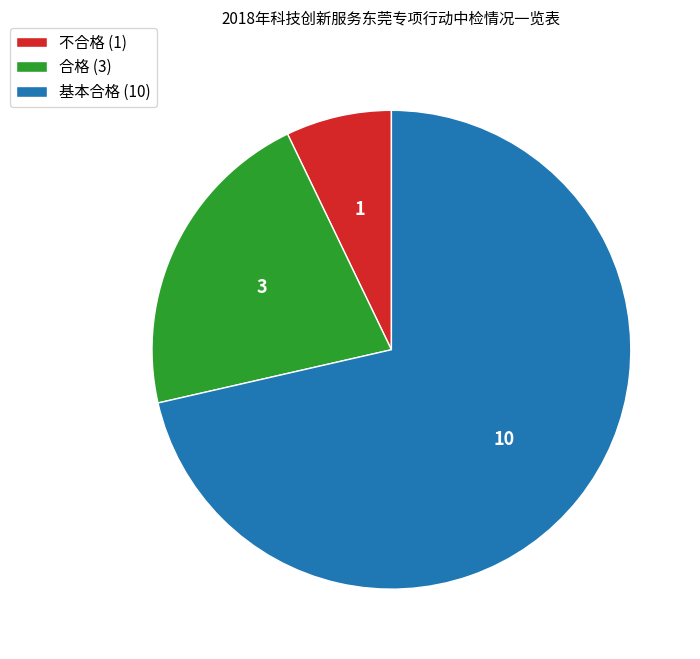

What is the ratio of the value at 合格 (3) to the value at 不合格 (1)?

3.0